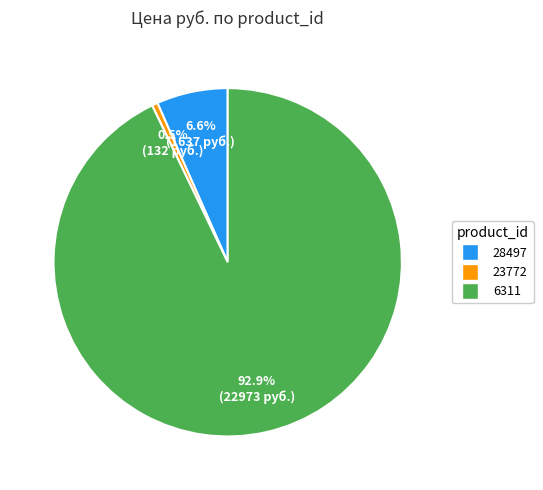

How much of the chart is everything except 23772?

99.5%